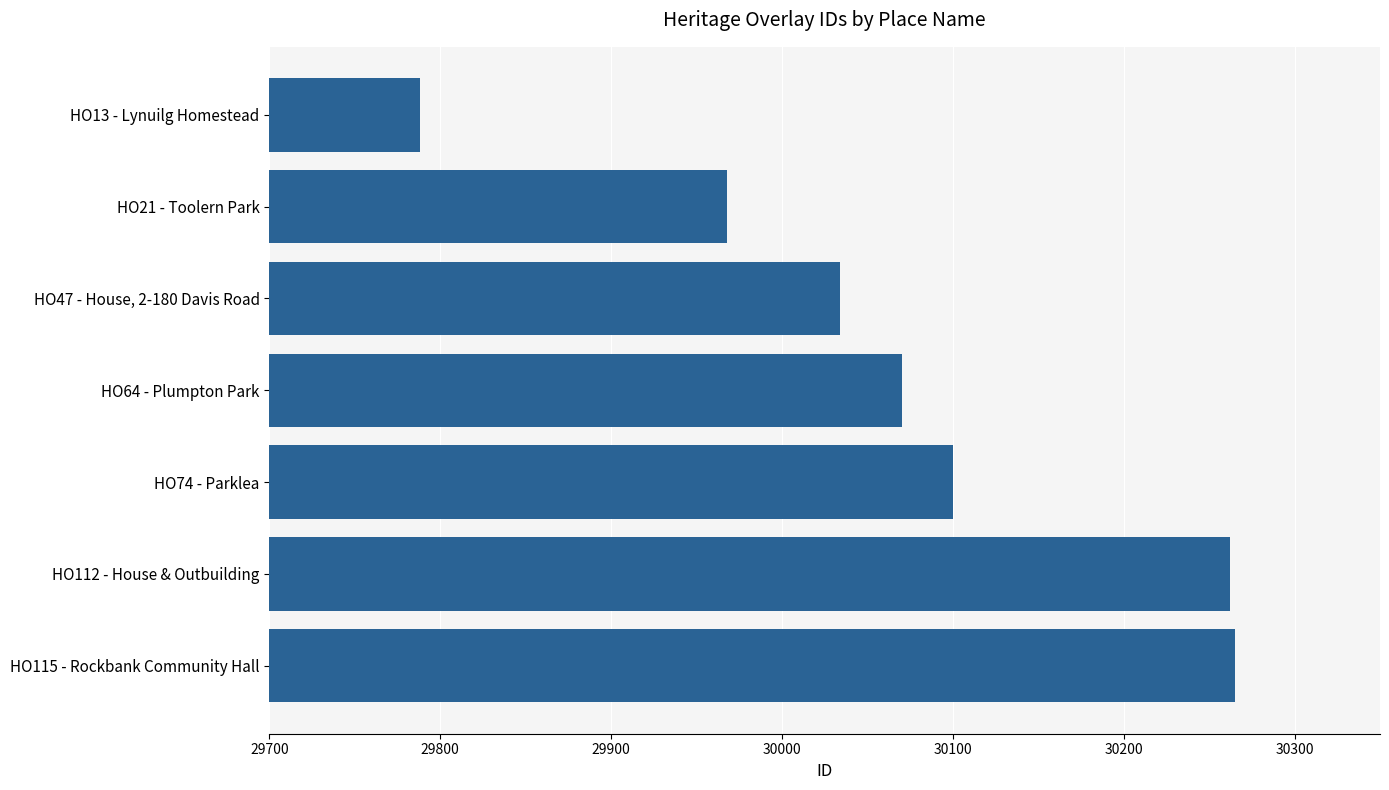

What is the label of the 5th bar from the top?

HO74 - Parklea